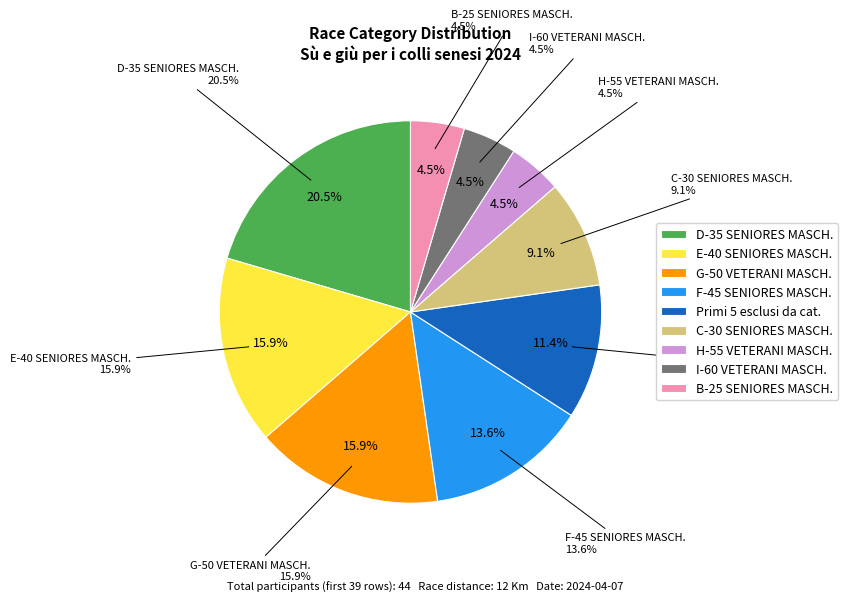

What is the change in value from G-50 VETERANI MASCH. to B-25 SENIORES MASCH.?

-5